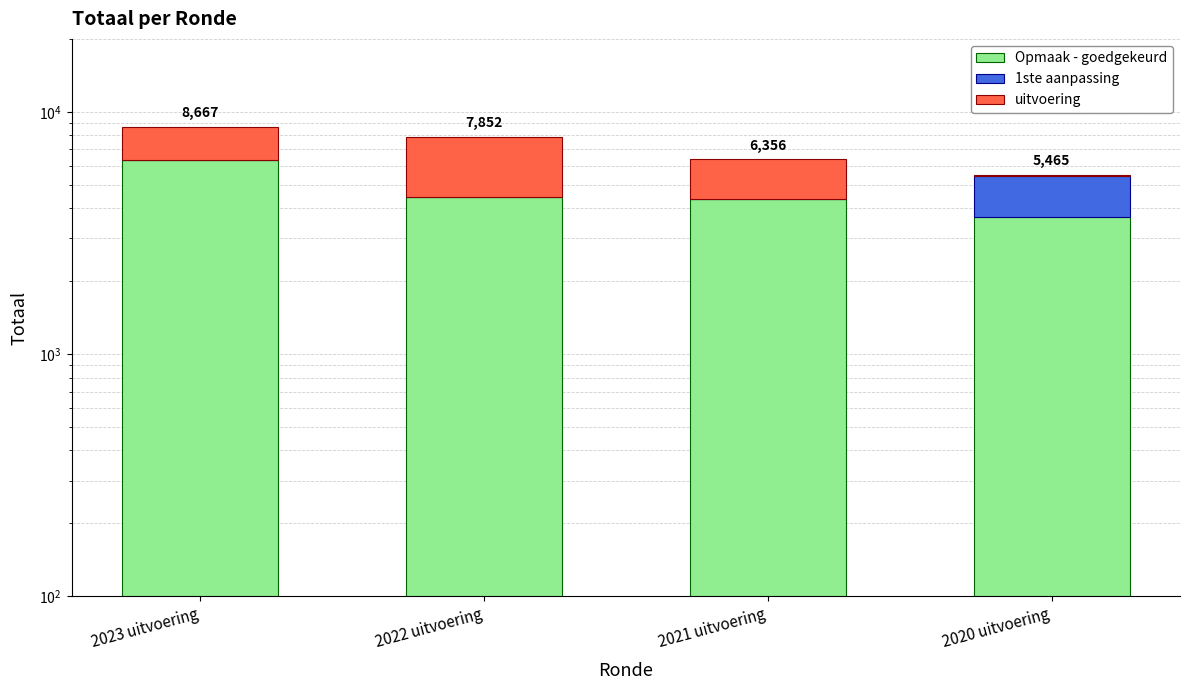

How many distinct data groups are displayed?

3